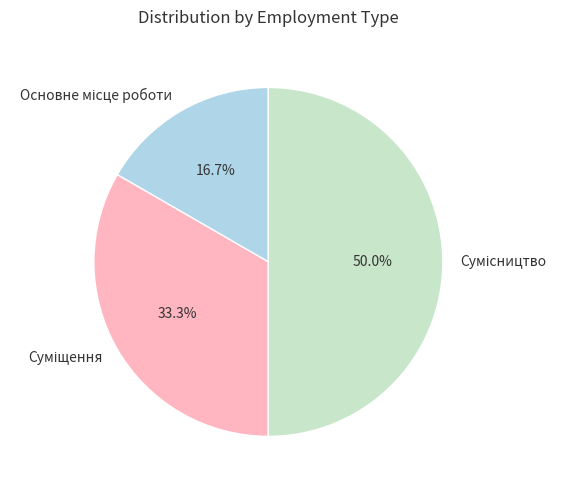

Count the number of slices in the pie.

3